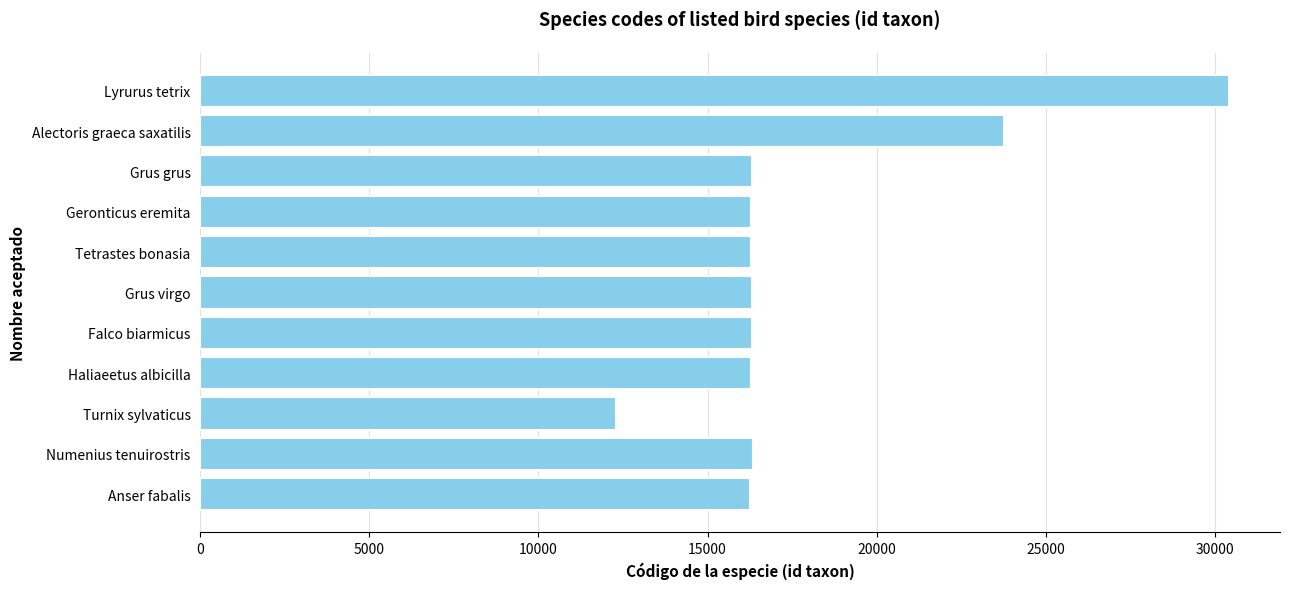

Approximately how many times larger is the value at Geronticus eremita compared to Alectoris graeca saxatilis?

0.7